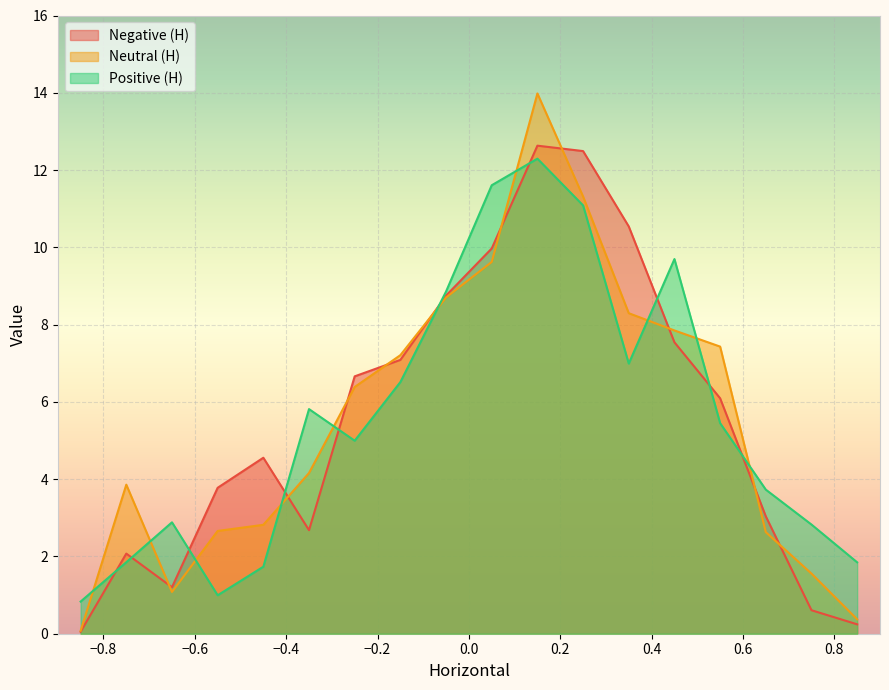

At which category is the sum across all series the highest?

0.15